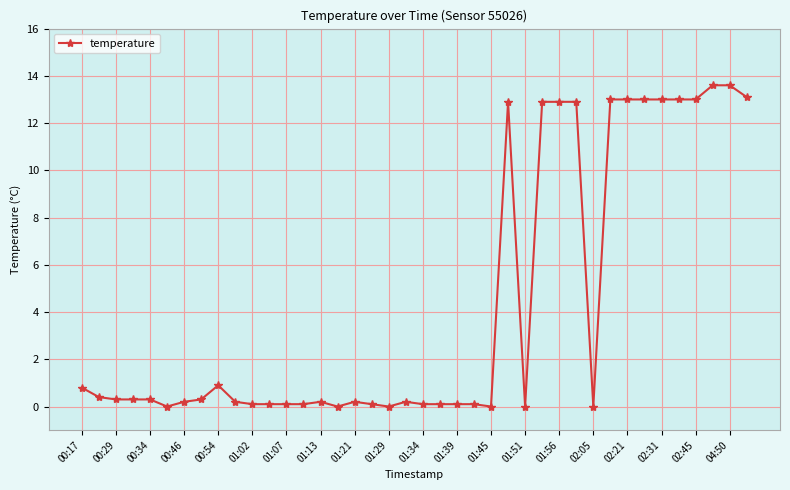

What is the value of the 36th point from the left?

13.0